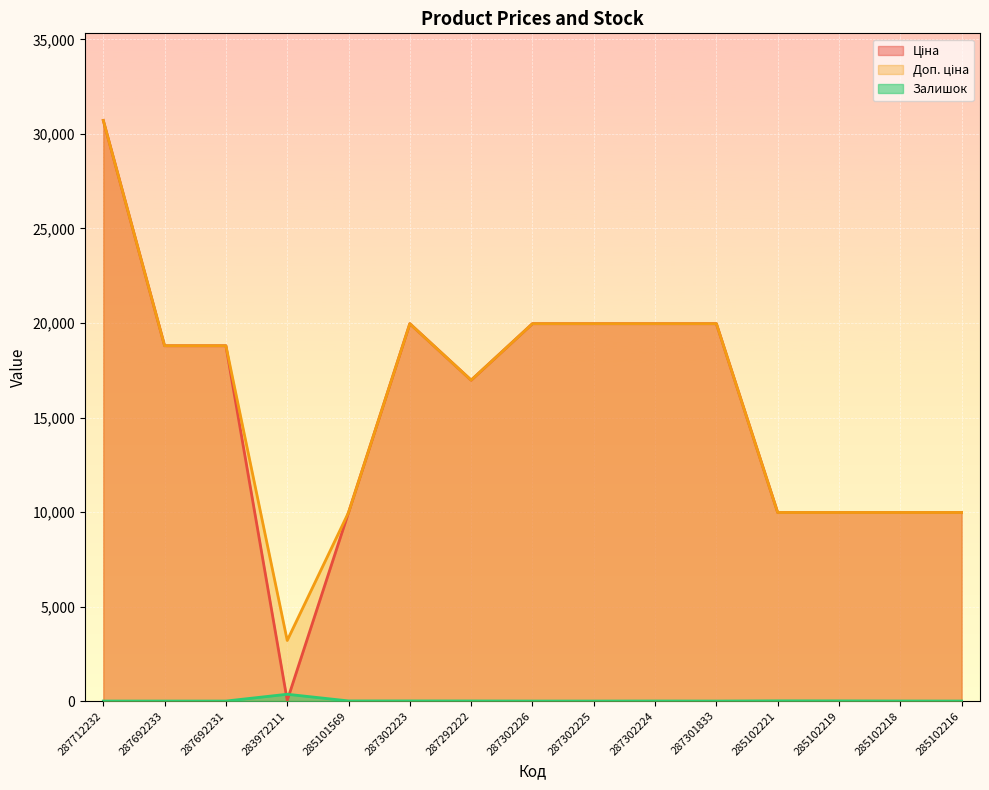

Does the chart display data point markers on the line(s)?

No